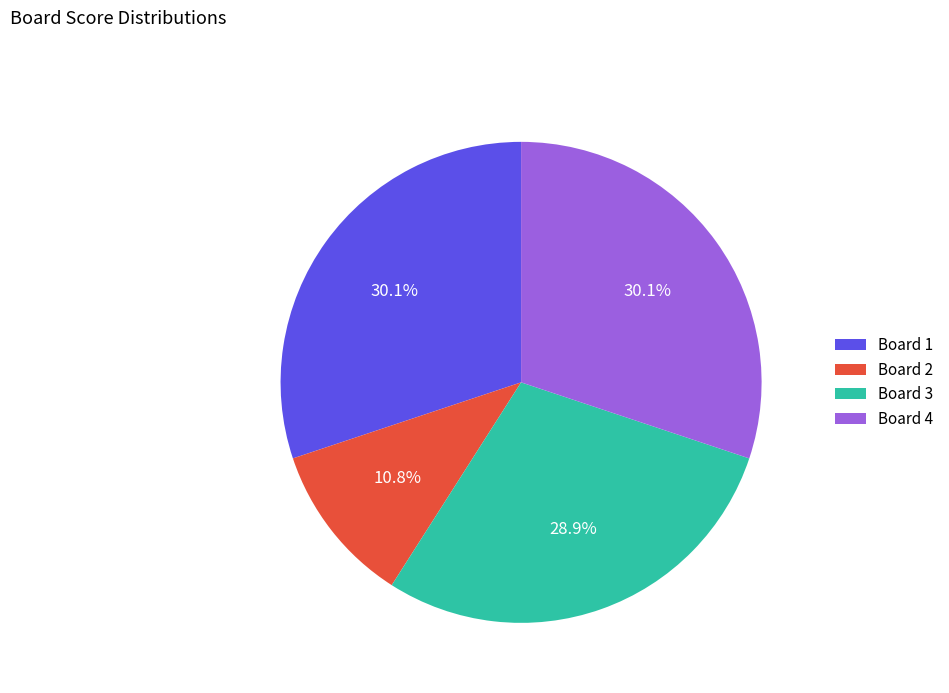

What is the smallest slice in the pie chart?

Board 2